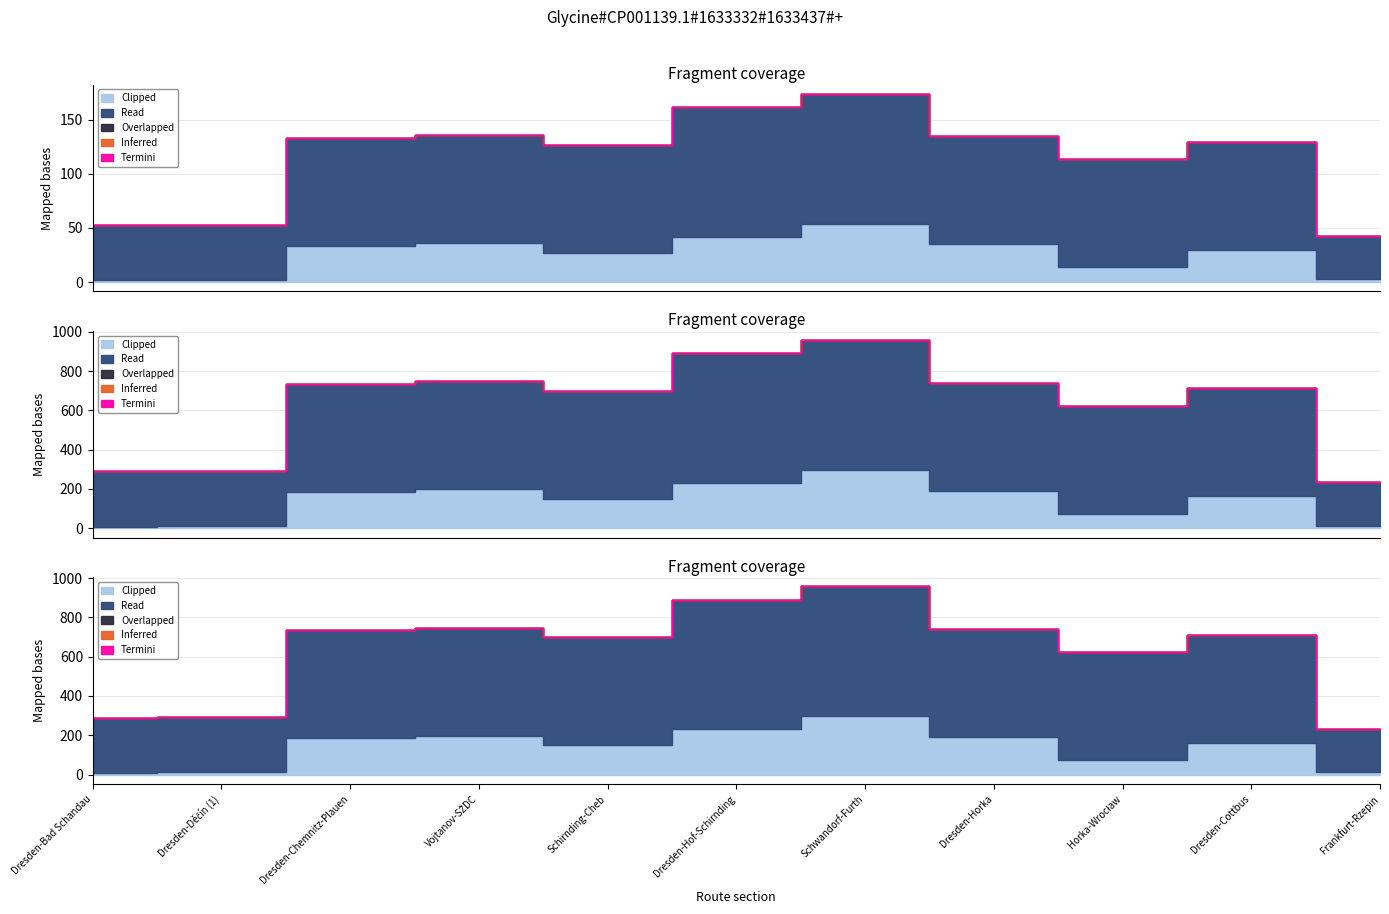

Which category has the highest value in the Read series?

Dresden-Hof-Schirnding